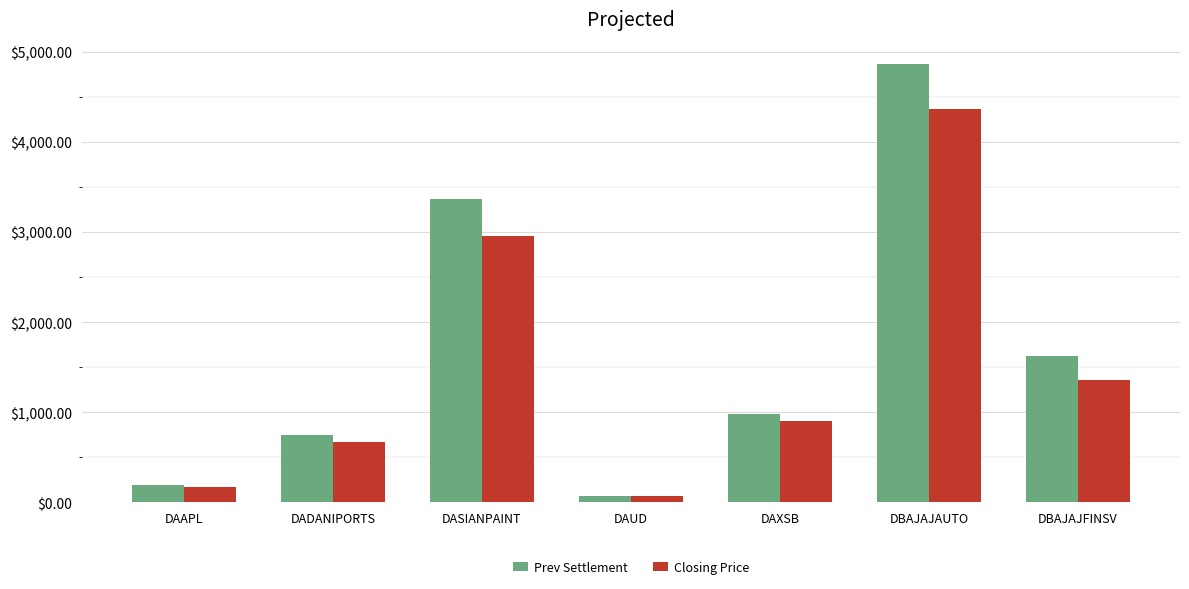

The value of Closing Price at DAUD is 67.5. True or false?

True